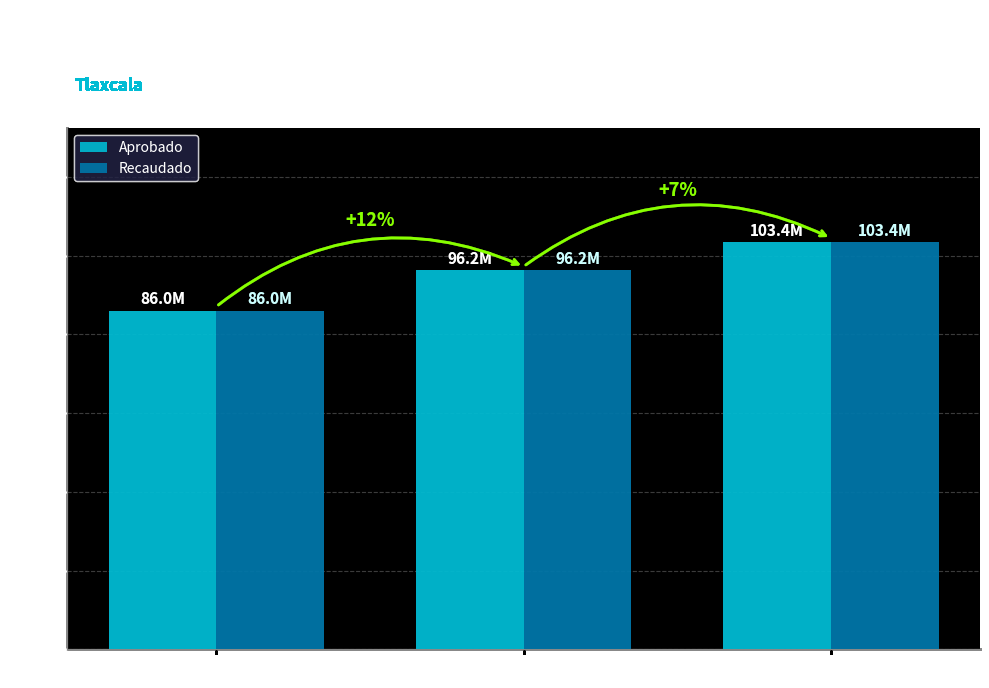

What value does the Aprobado series have at 2014?

103393816